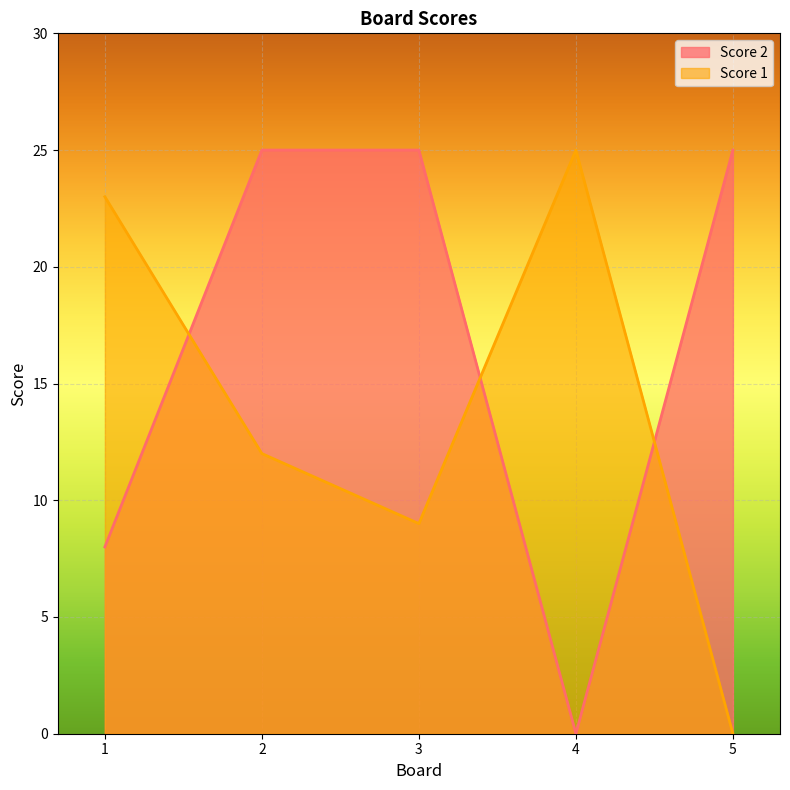

What is the total value across all series at 2?

37